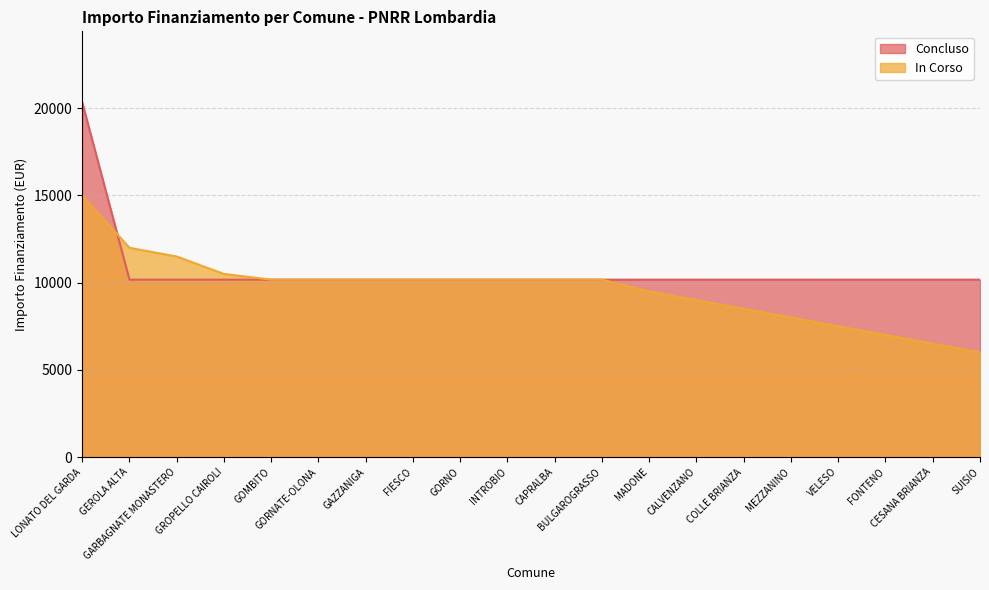

What are all the series names shown in the legend?

Concluso, In Corso